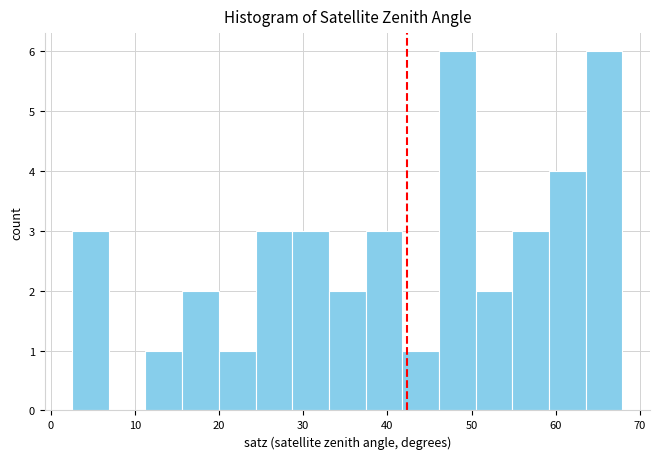

What is the height of the bar covering 29 to 33 on the x-axis? Neither the bar edges nor the heights are printed on the chart, so give them approximately, as read against the axes.

3